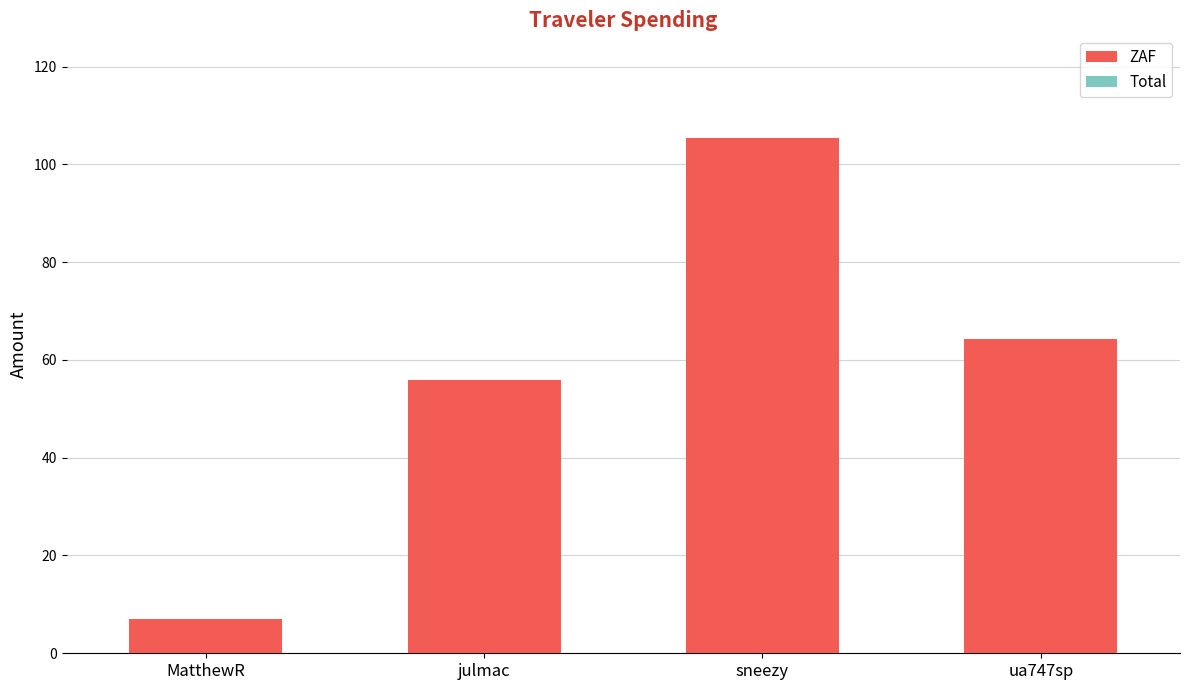

Which category has the highest value across all series?

sneezy